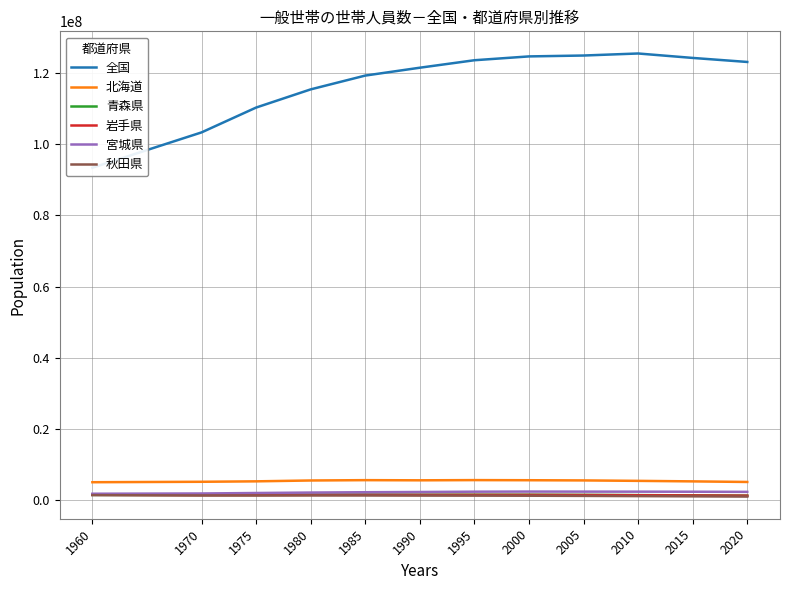

Rank the series by their maximum value, from highest to lowest.

全国, 北海道, 宮城県, 青森県, 岩手県, 秋田県